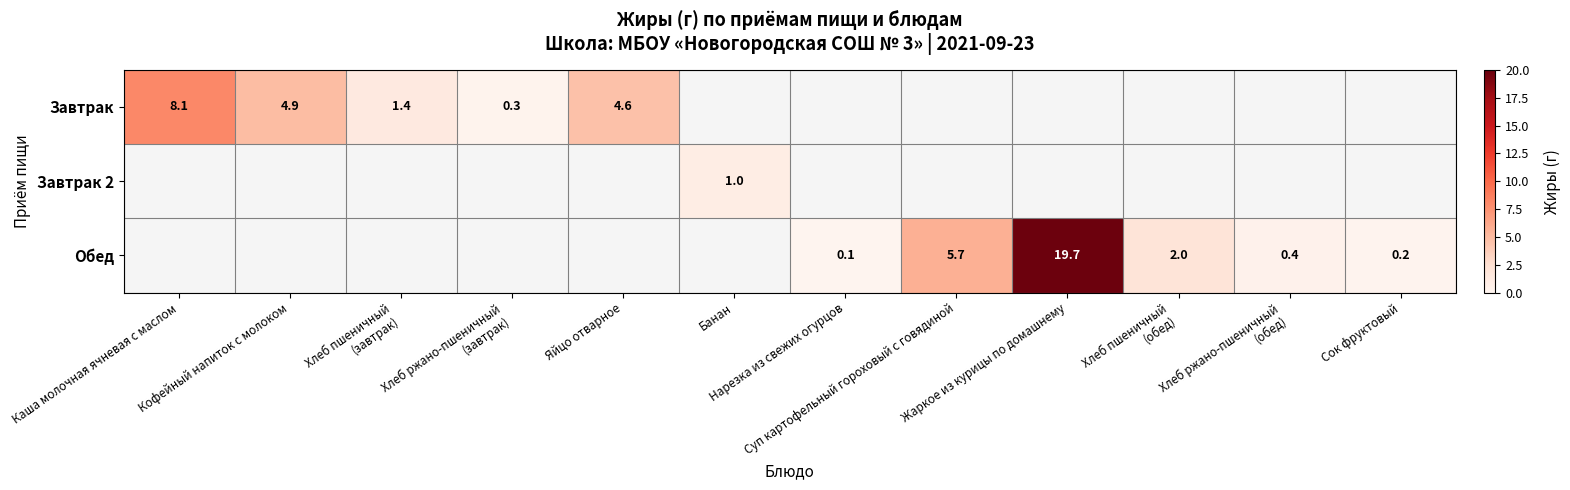

What is the spread (max minus min) of values at Кофейный напиток с молоком?

4.9